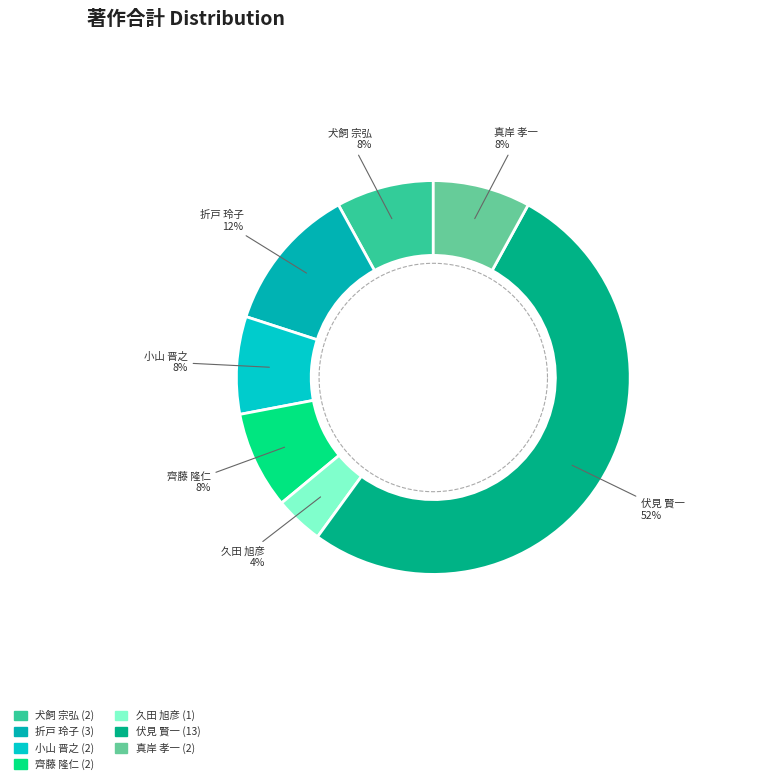

Which category has the biggest portion of the pie?

伏見 賢一